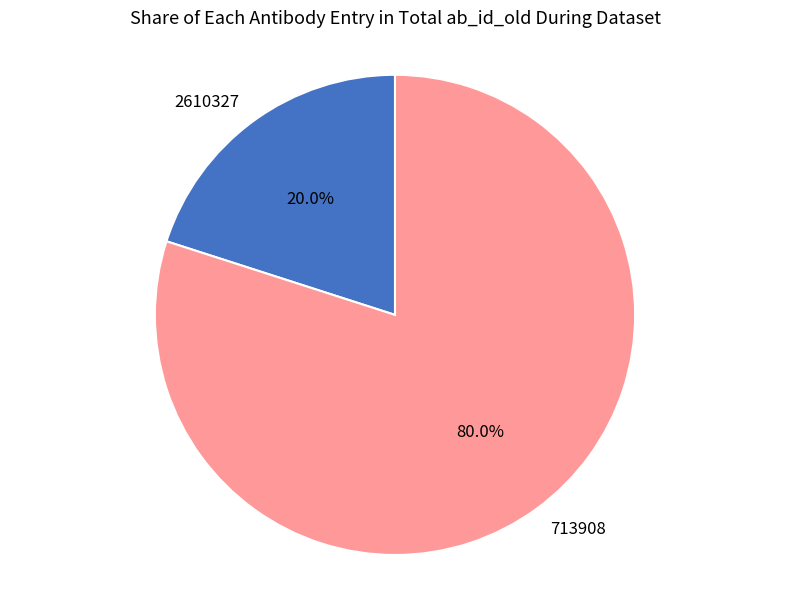

What percentage is the 713908 slice, to the nearest percent?

80%